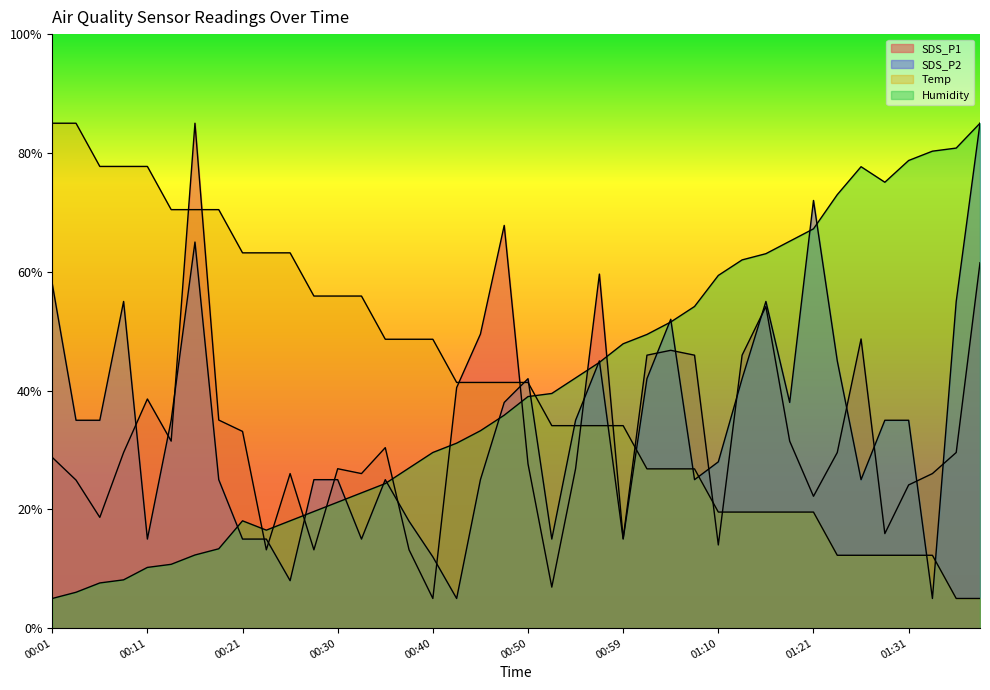

At how many categories does at least one series exceed 6?

40